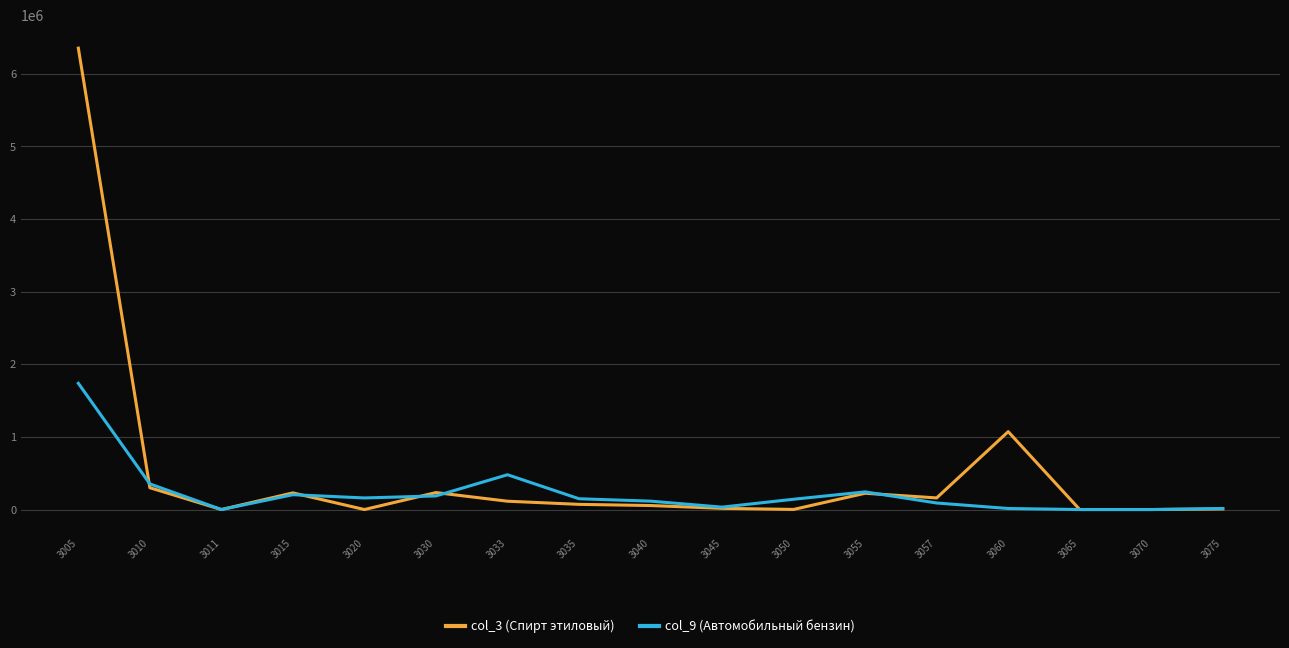

What is the difference between the maximum and second lowest values in the col_9 (Автомобильный бензин) series?

1738246